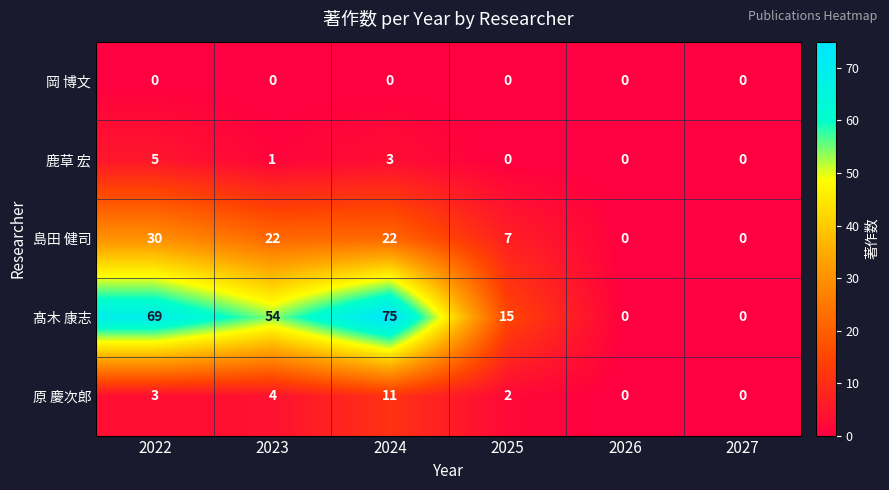

Count the number of data series in this chart.

5